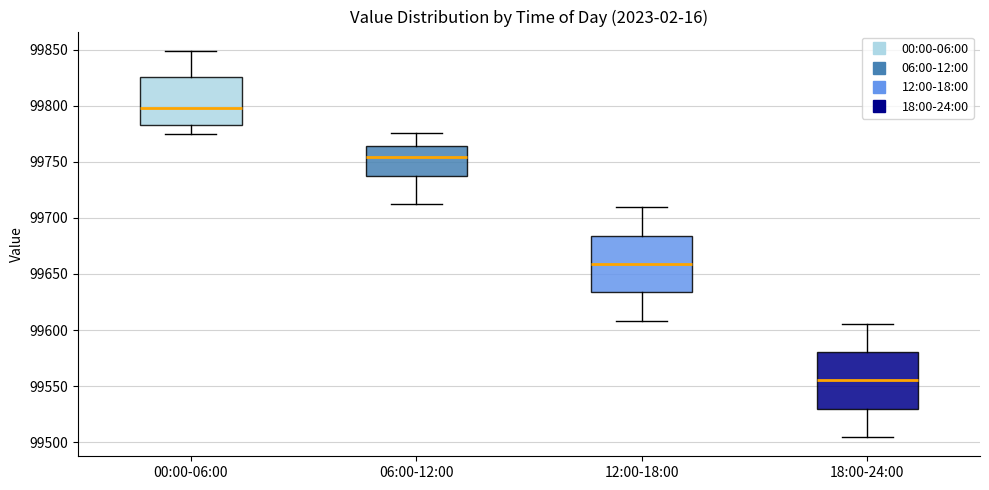

Which box has the highest median line?

00:00-06:00